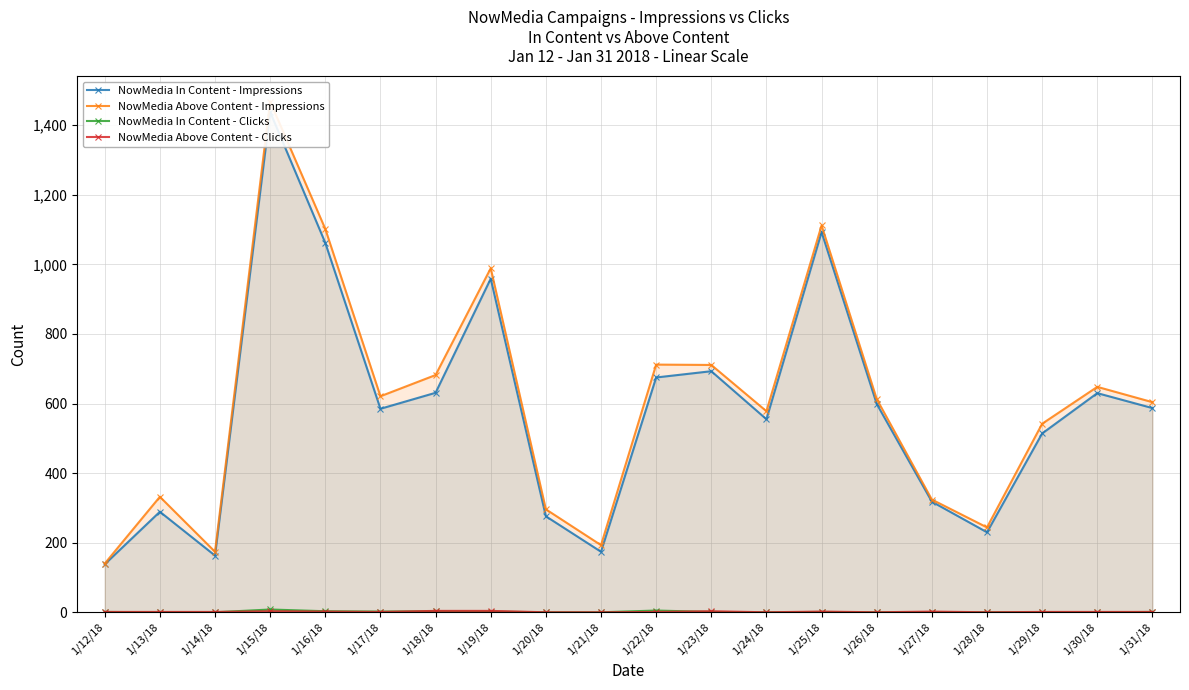

How many distinct data groups are displayed?

4